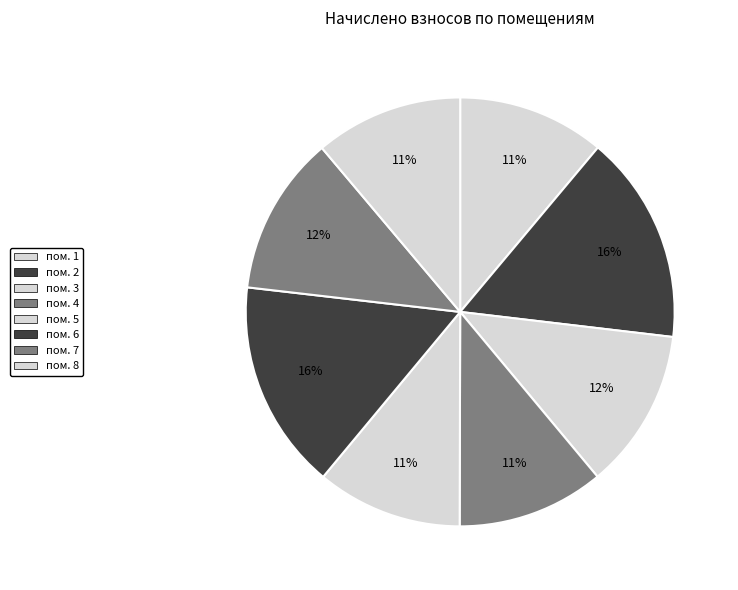

Which category has the biggest portion of the pie?

6